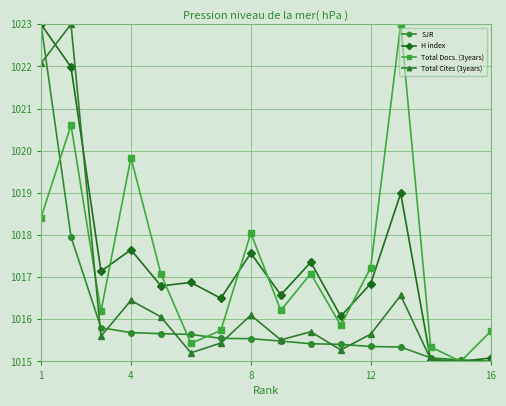

At how many categories does at least one series exceed 1020?

3